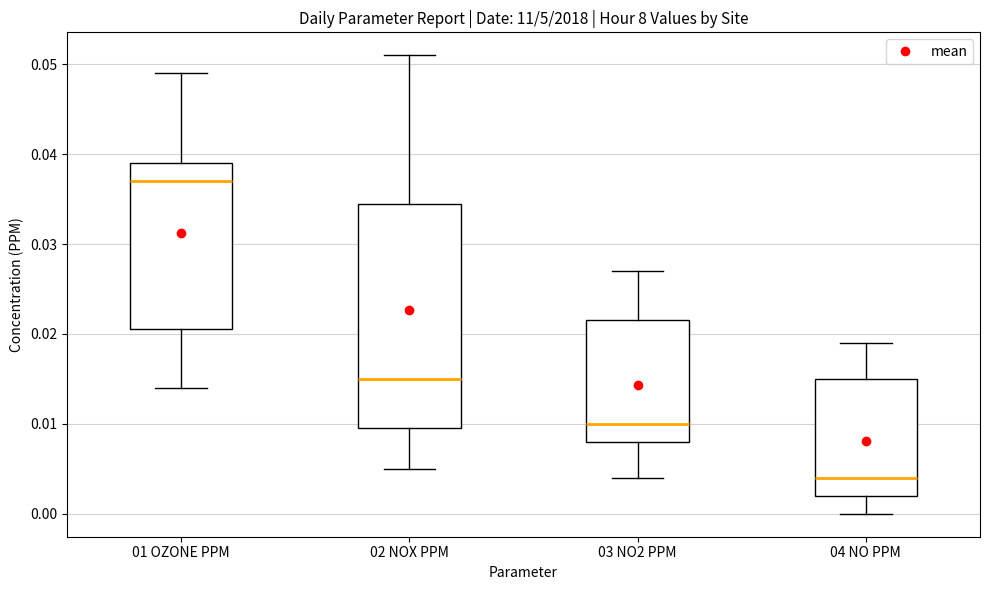

Which box has the lowest median line?

04 NO PPM